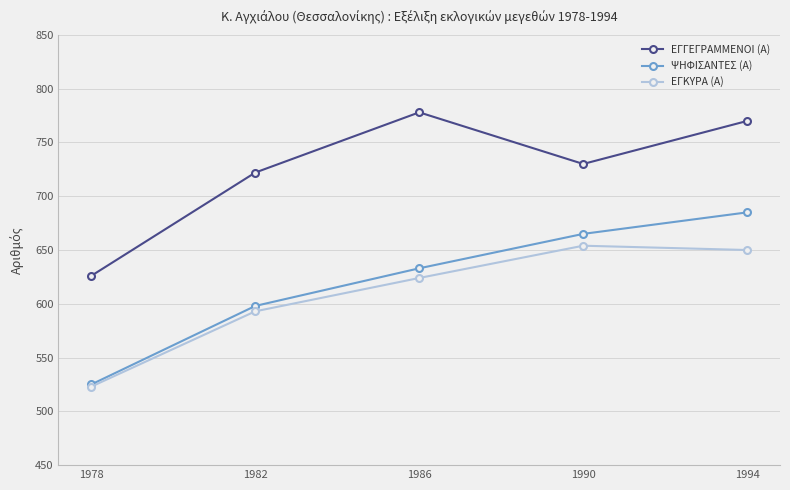

True or false: ΨΗΦΙΣΑΝΤΕΣ (Α) and ΕΓΓΕΓΡΑΜΜΕΝΟΙ (Α) cross at least once.

False